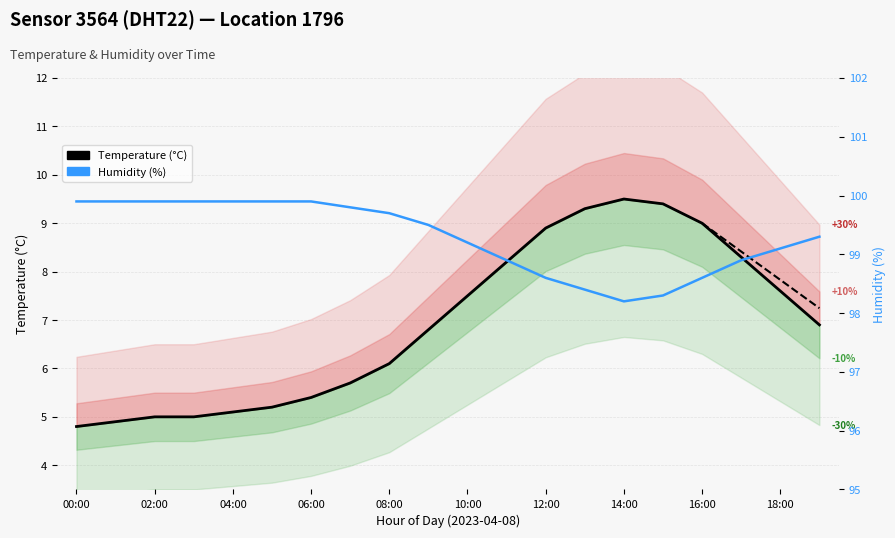

Reading left to right, list all the values displayed in this chart.

Temperature (°C): 4.8	4.9	5.0	5.0	5.1	5.2	5.4	5.7	6.1	6.8	7.5	8.2	8.9	9.3	9.5	9.4	9.0	8.3	7.6	6.9
Humidity (%): 99.9	99.9	99.9	99.9	99.9	99.9	99.9	99.8	99.7	99.5	99.2	98.9	98.6	98.4	98.2	98.3	98.6	98.9	99.1	99.3